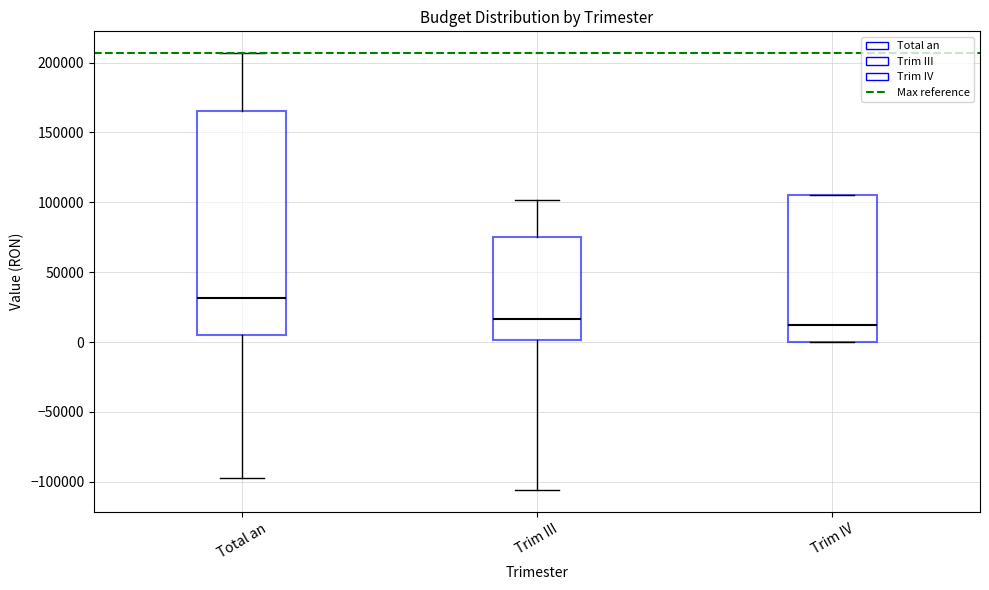

Where does the median line of the box for Trim IV sit on the y-axis? The values are not printed on the chart, so give them approximately, as read against the axis.

10000